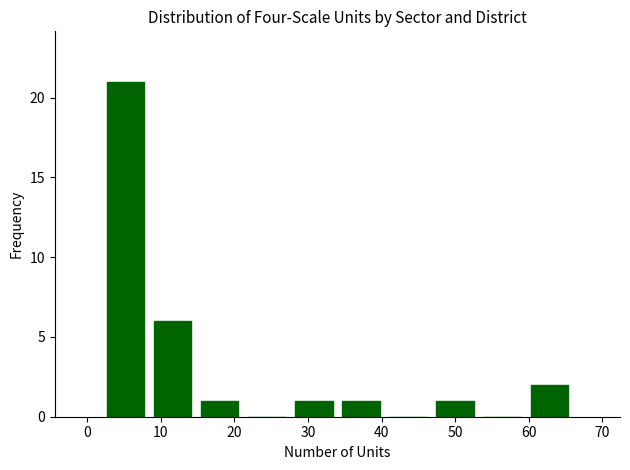

What is the height of the bar covering 34.0 to 40.4 on the x-axis? Neither the bar edges nor the heights are printed on the chart, so give them approximately, as read against the axes.

1